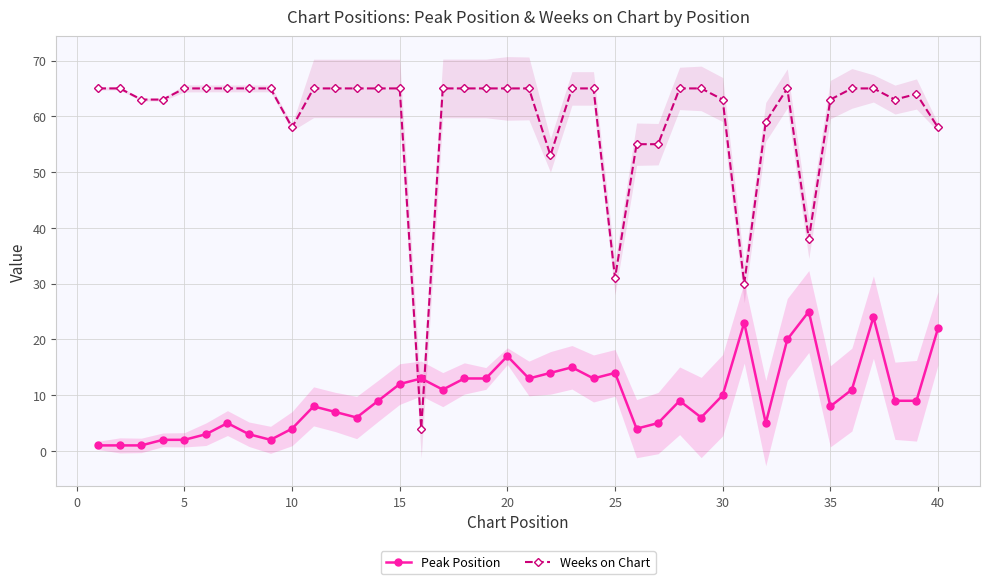

Does the chart display data point markers on the line(s)?

Yes